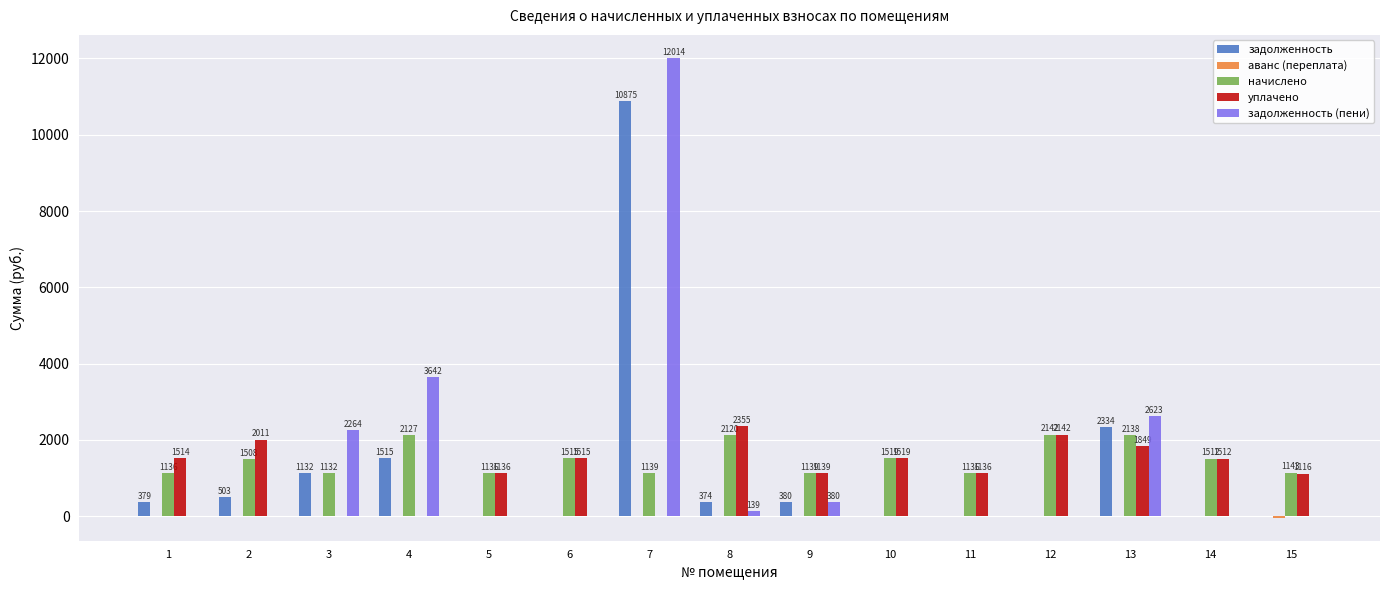

The начислено series shows 594.5 at 1. True or false?

False